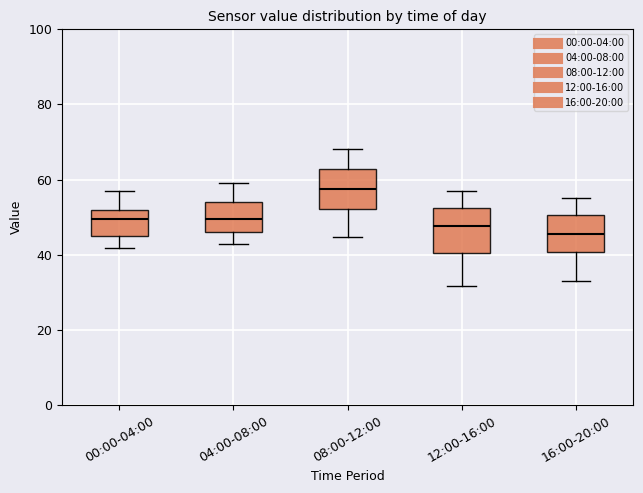

Reading left to right, transcribe this box plot: for each box, give where its median line is, the range the box spans, and where its two whiskers end, as read against the y-axis. The values are not printed on the chart, so give them approximately, as read against the axis.

00:00-04:00: median 50, box 46 to 52, whiskers 42 to 56
04:00-08:00: median 50, box 46 to 54, whiskers 42 to 60
08:00-12:00: median 58, box 52 to 62, whiskers 44 to 68
12:00-16:00: median 48, box 40 to 52, whiskers 32 to 58
16:00-20:00: median 46, box 40 to 50, whiskers 32 to 56